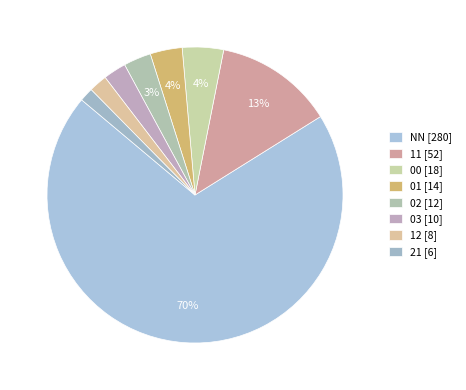

Does 01 account for over 50% of the chart?

No